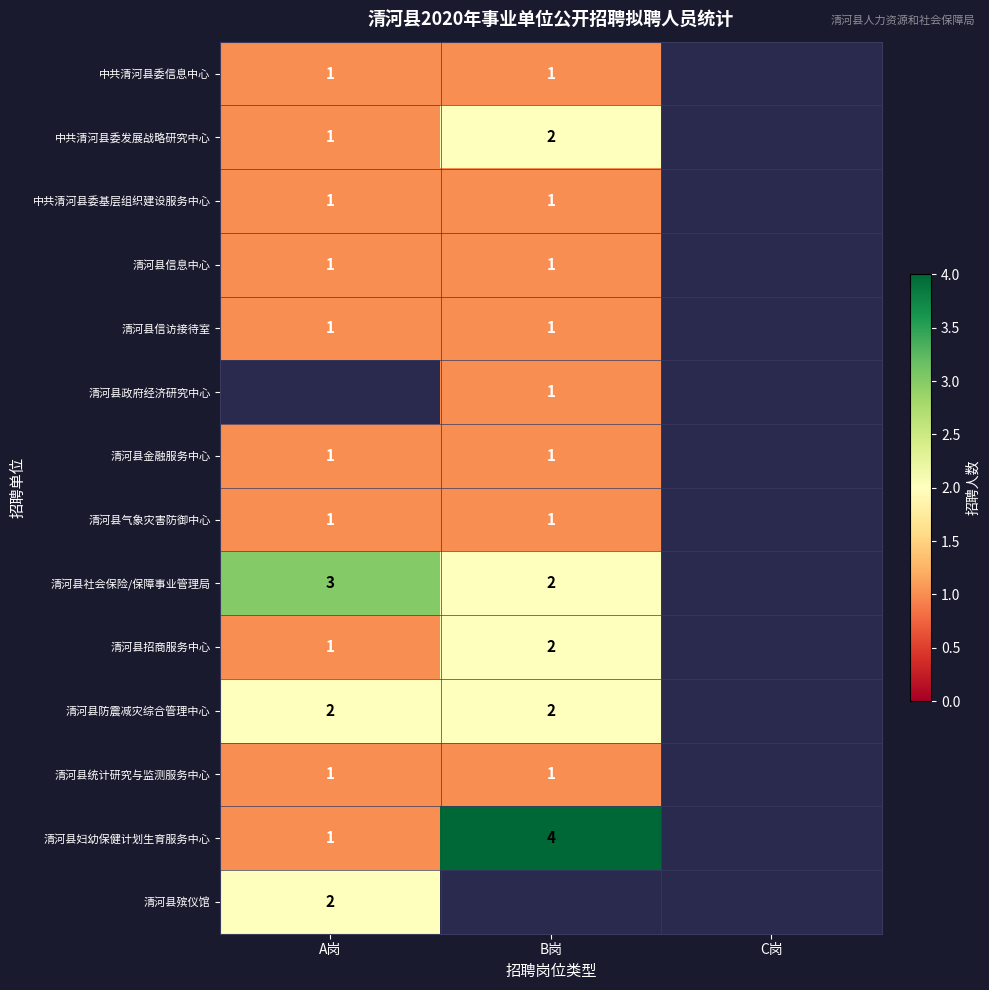

Is it true that 清河县统计研究与监测服务中心 equals 2 at A岗?

False